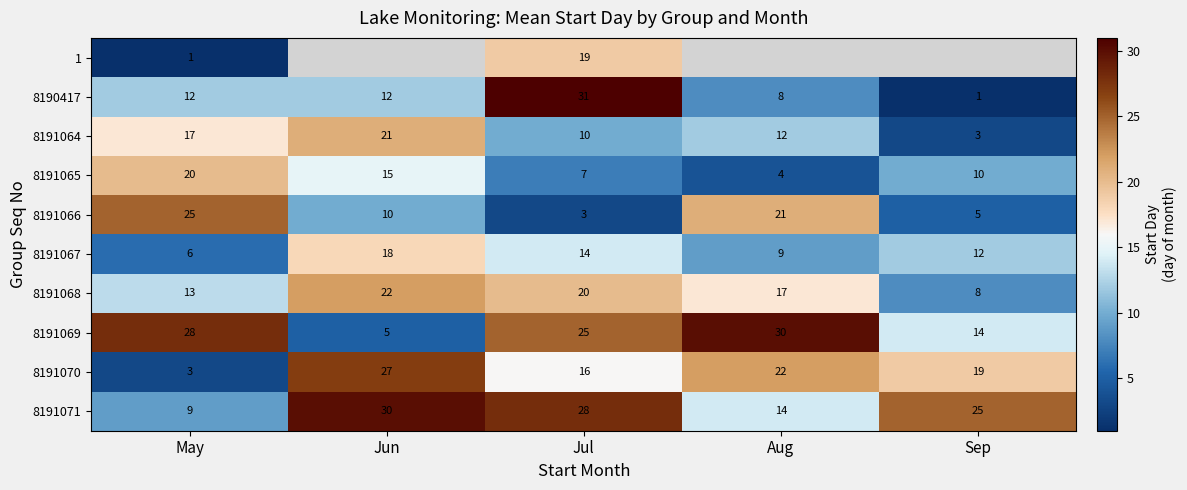

What is the sum of the 8191065 values at May and Sep?

30